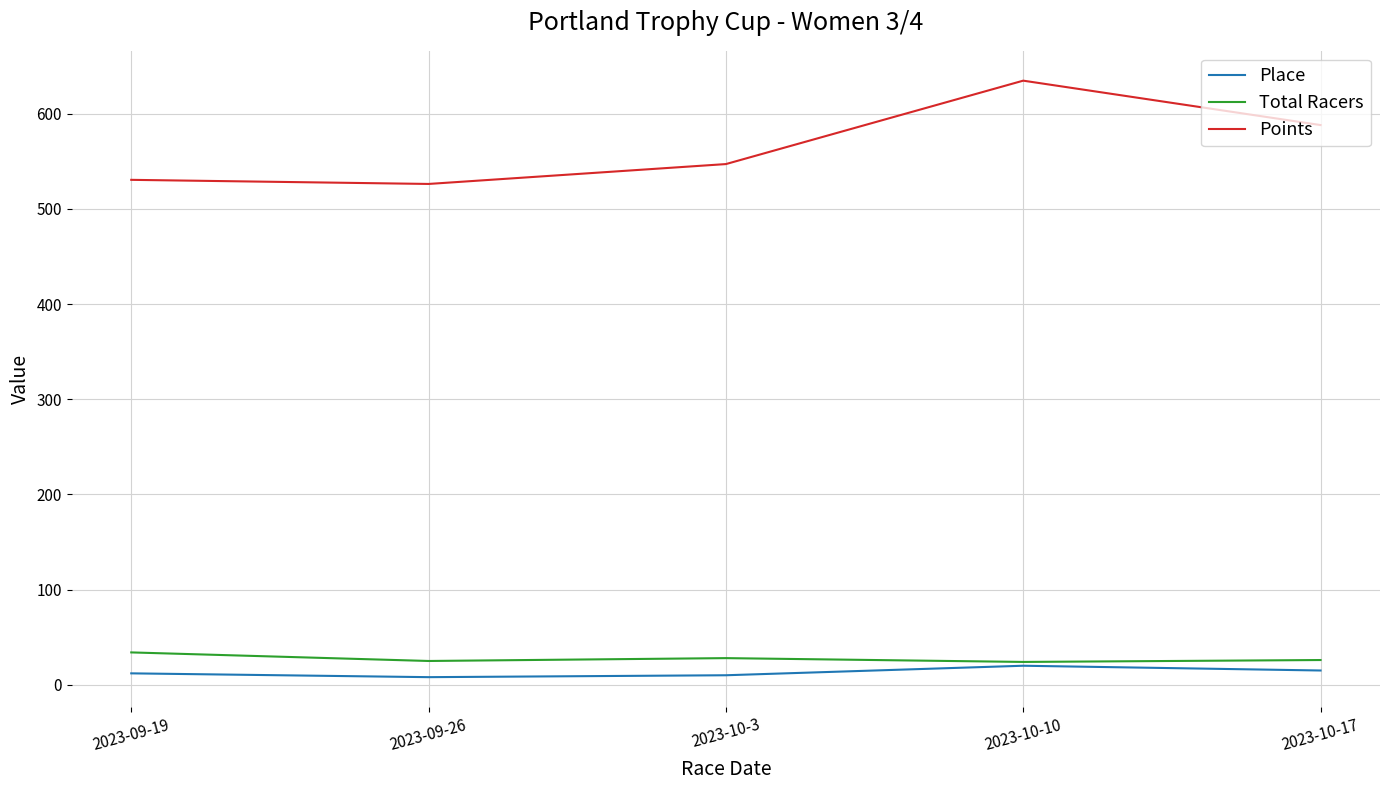

Which series has the largest range (max minus min)?

Points